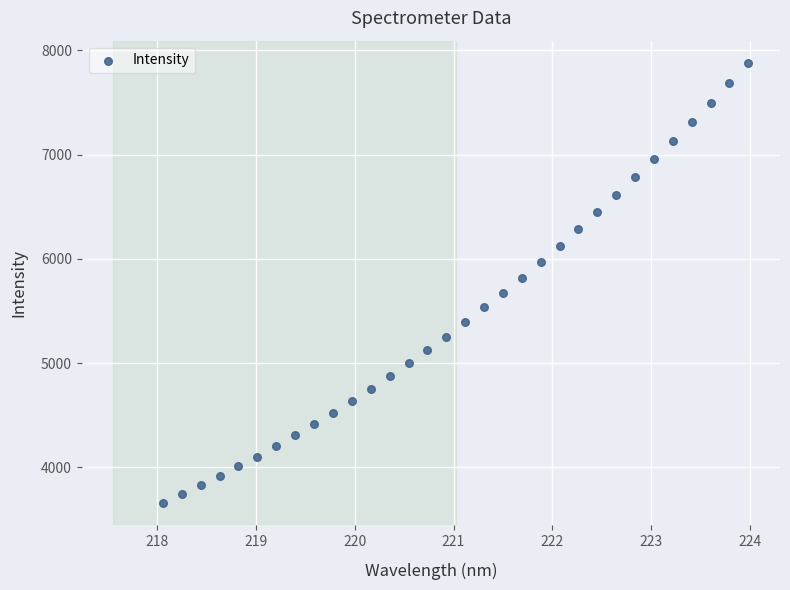

What is the range of X values (max minus min)?

5.9